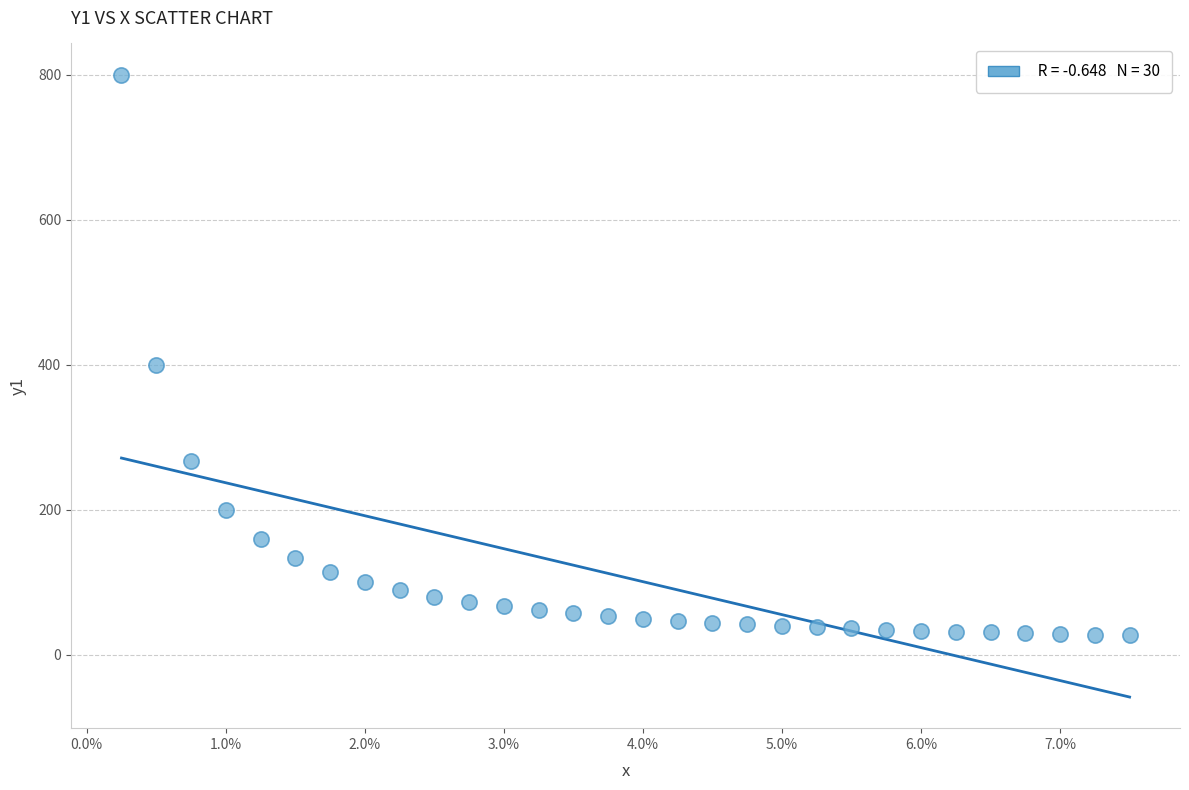

What is the range of Y values (max minus min)?

773.3